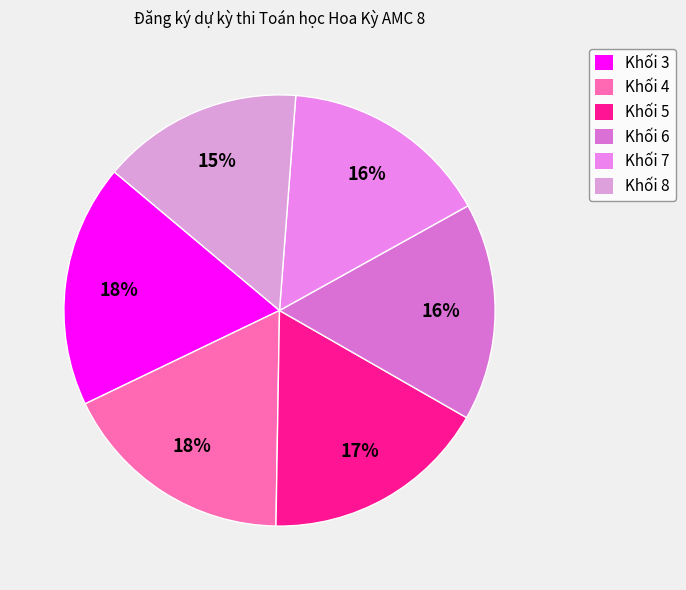

How many slices are in this pie chart?

6